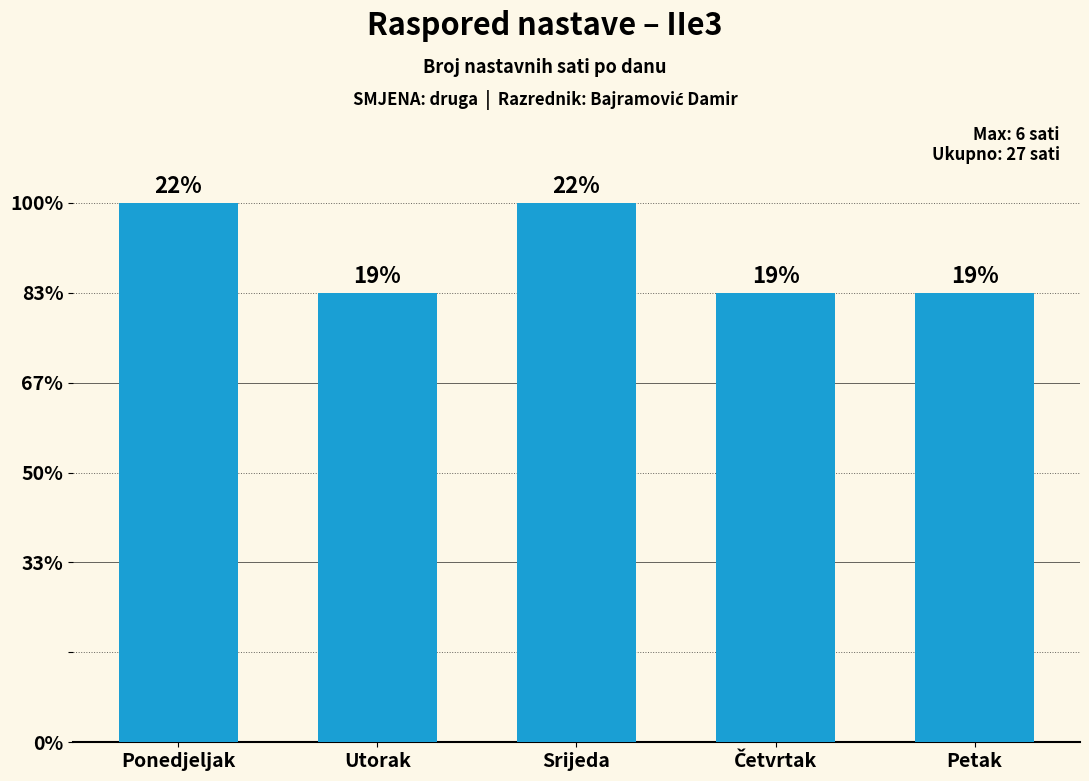

What is the difference between the second highest and minimum values?

1